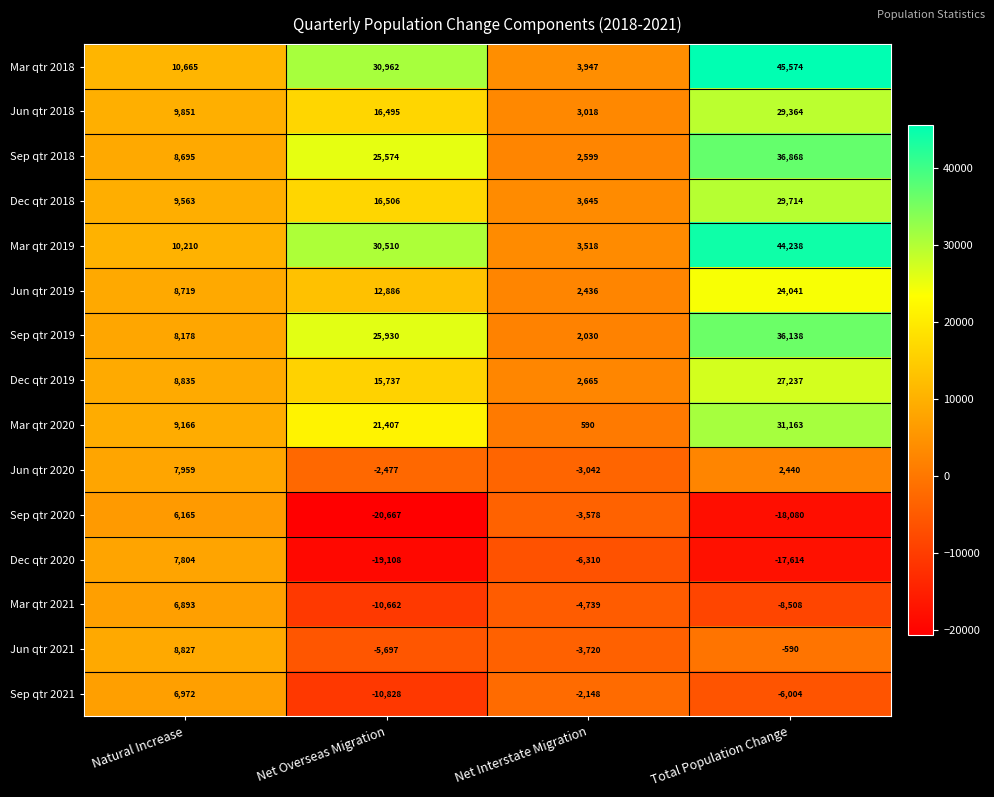

What is the sum of the Mar qtr 2018 values at Total Population Change and Natural Increase?

56239